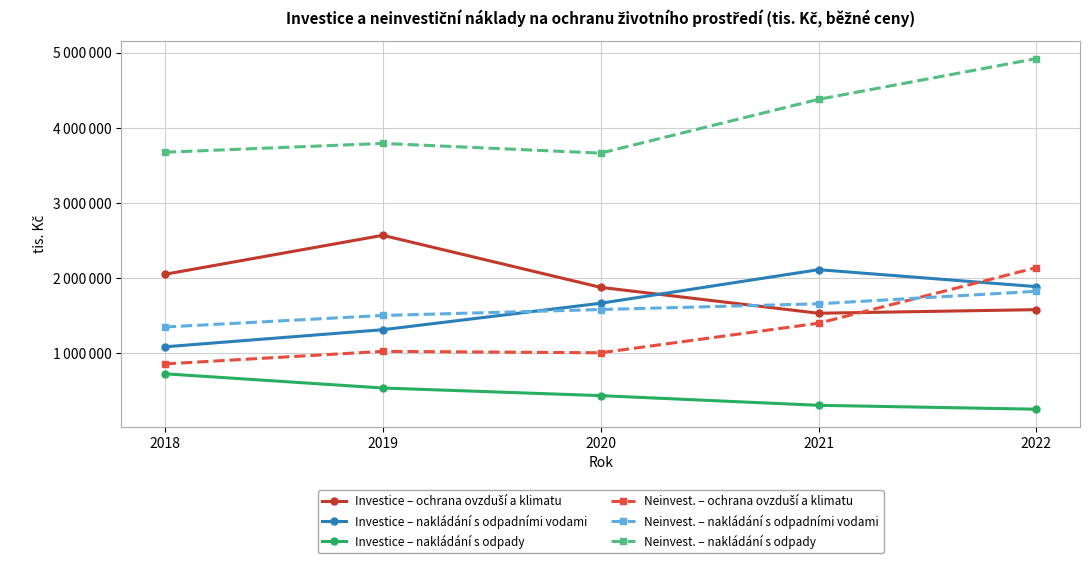

The value of Investice – ochrana ovzduší a klimatu at 2019 is 2566828. True or false?

True